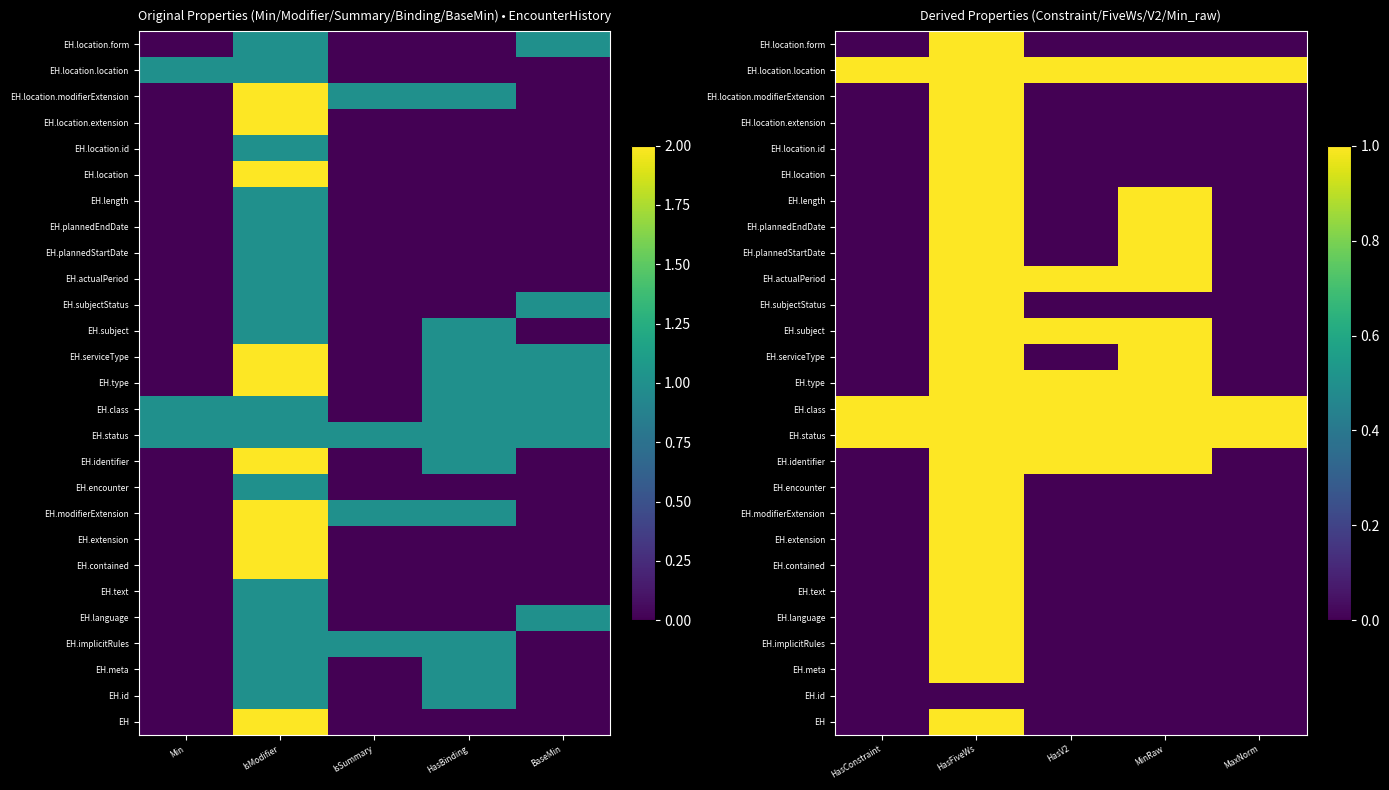

Which category has the lowest value in the EH.subject series?

HasConstraint